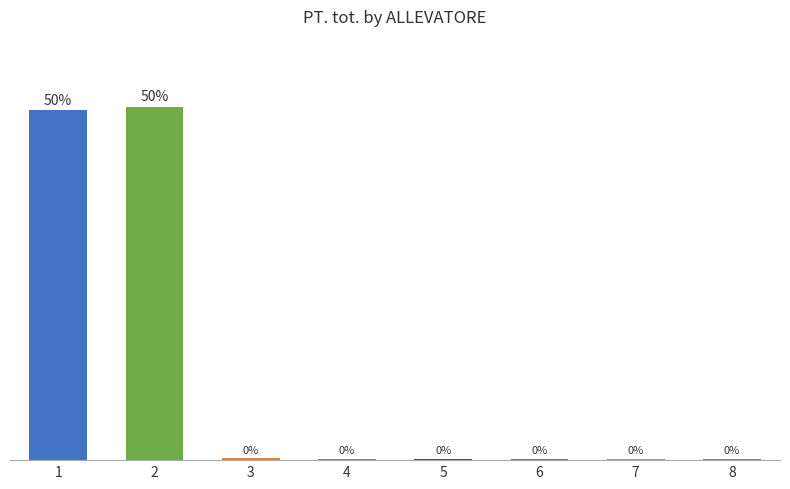

Does the chart contain any negative values?

No